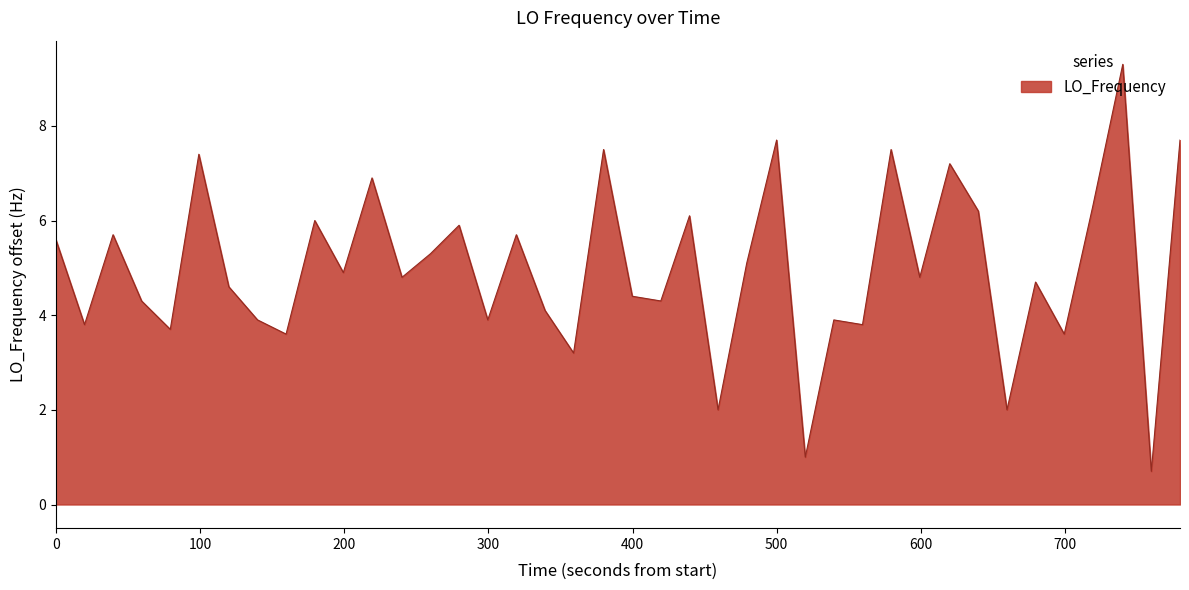

True or false: the data has more than 2 interior local peaks.

True